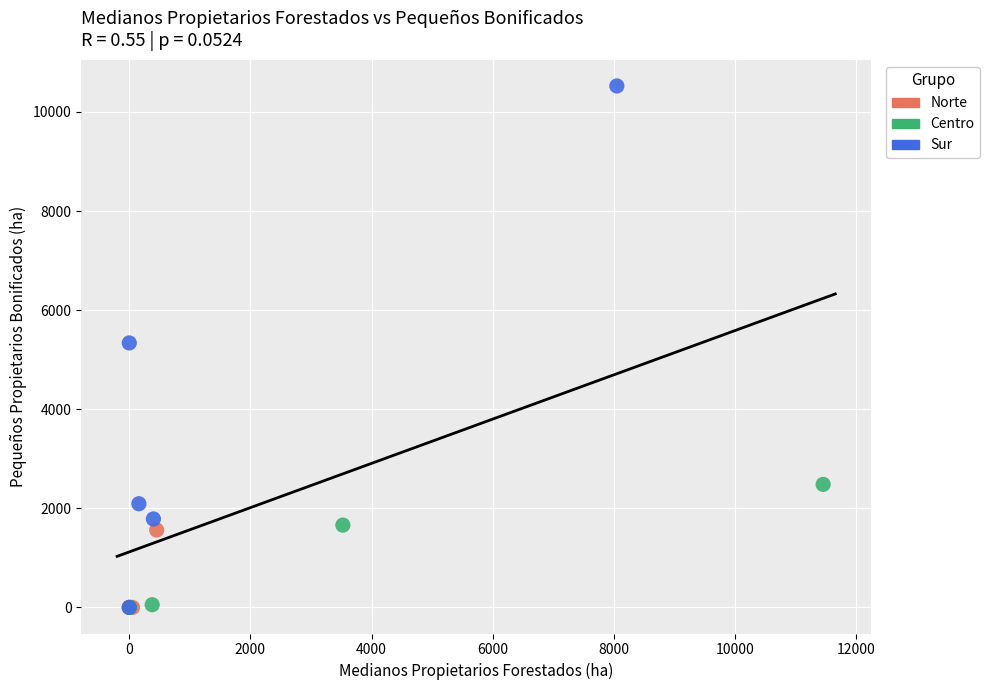

Which series has the widest spread of Y values?

Sur